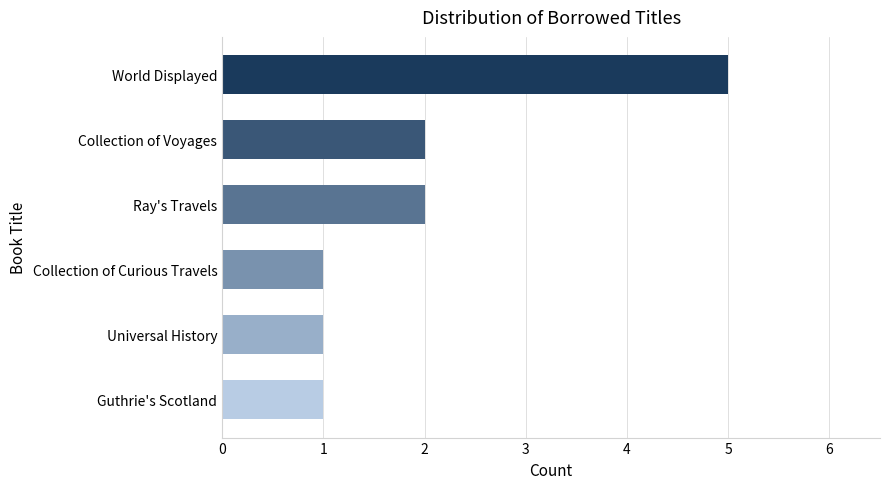

What is the sum of all values?

12